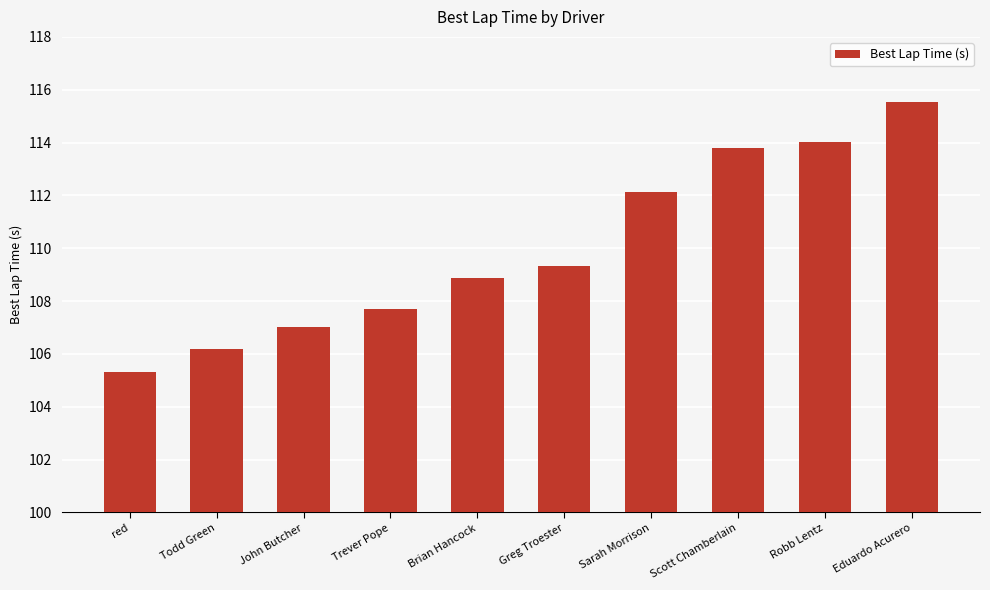

Approximately how many times larger is the value at Robb Lentz compared to John Butcher?

1.1